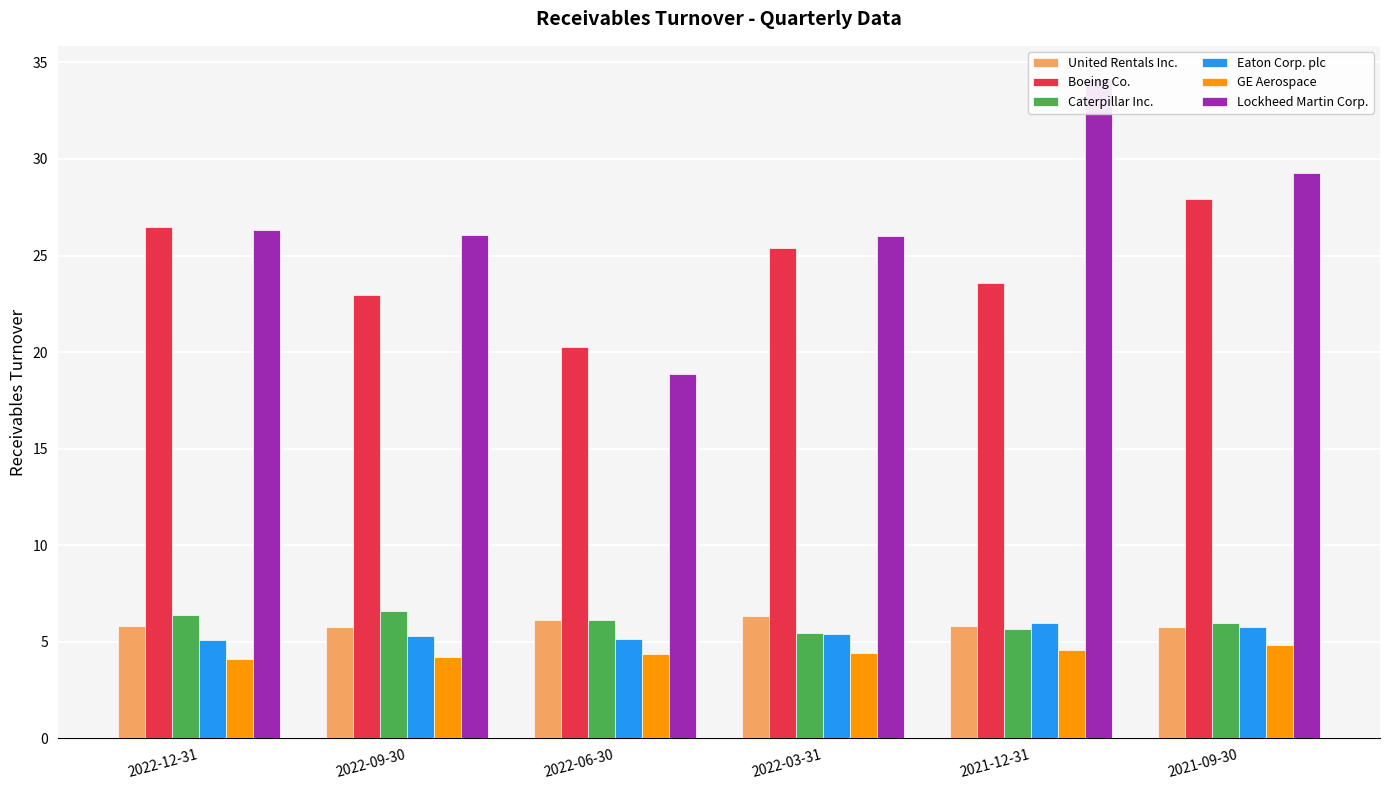

How many bars are there in total?

36